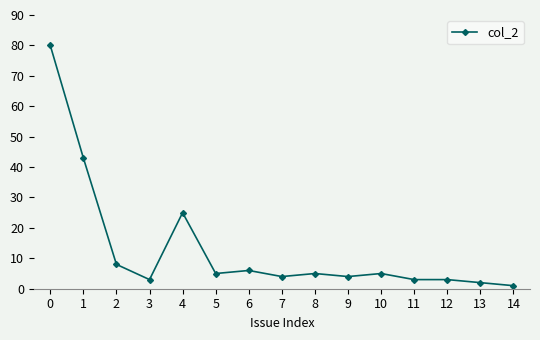

What is the change in value from 3 to 6?

+3